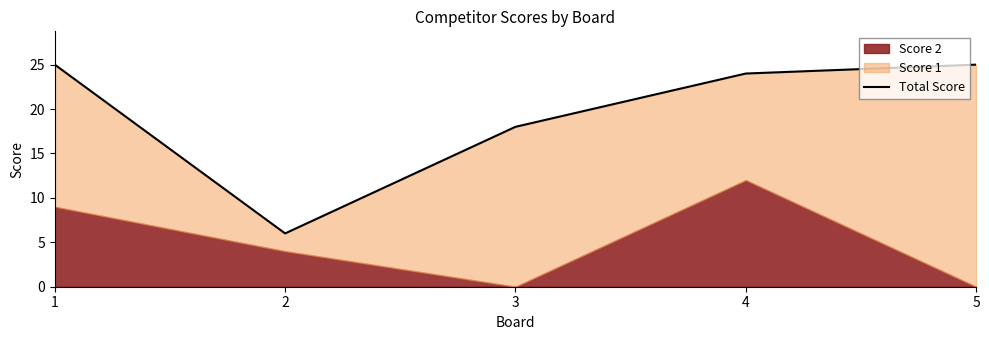

What is the change in value from 4 to 5?

+1